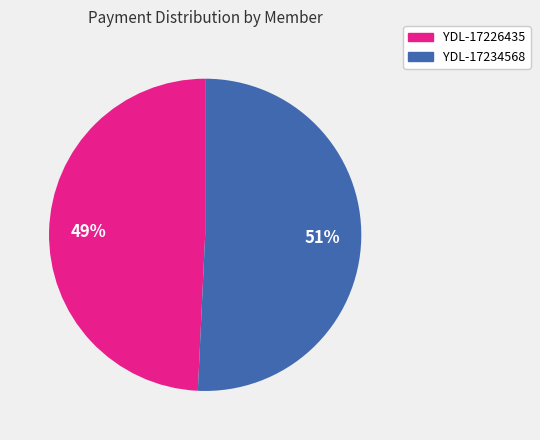

Between YDL-17226435 and YDL-17234568, which is larger?

YDL-17234568